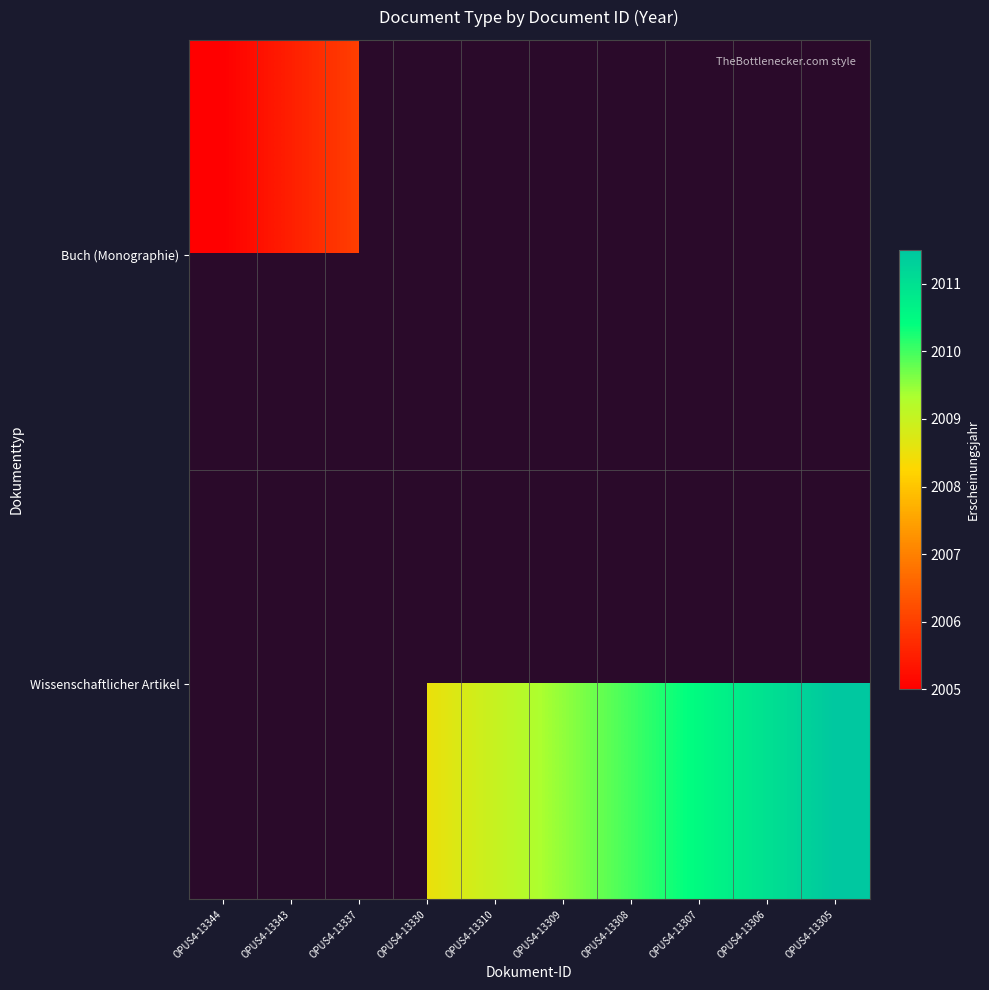

List the labels in order of Buch (Monographie) value, largest first.

OPUS4-13337, OPUS4-13330, OPUS4-13310, OPUS4-13309, OPUS4-13308, OPUS4-13307, OPUS4-13306, OPUS4-13305, OPUS4-13343, OPUS4-13344